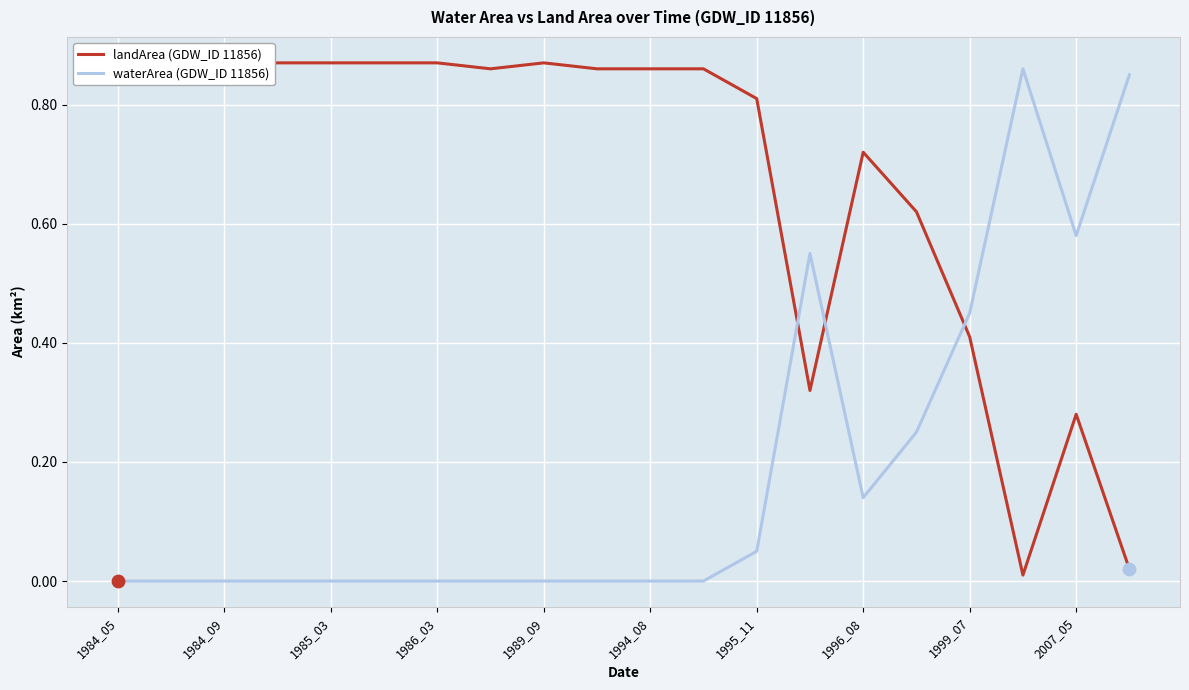

Is it true that waterArea (GDW_ID 11856) equals 0.0 at 1986_03?

True